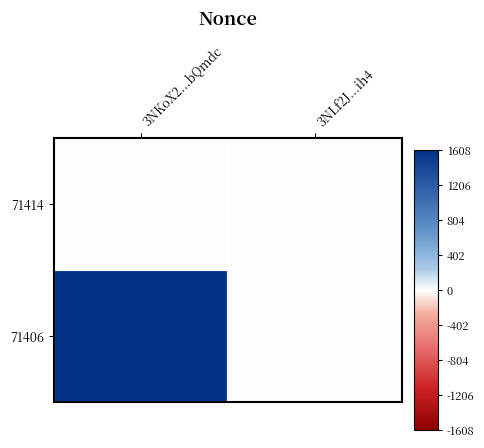

Which series has the widest spread of values?

71406